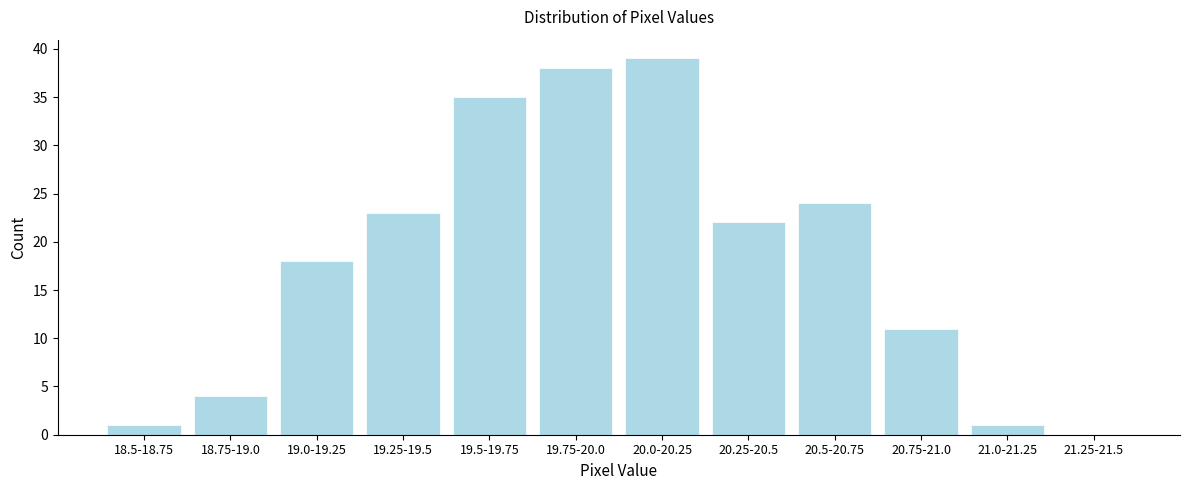

At which label is the value closest to 19?

19.0-19.25